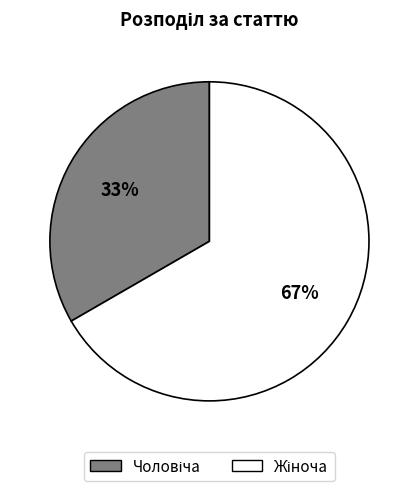

To the nearest percent, what is the average slice percentage?

50%